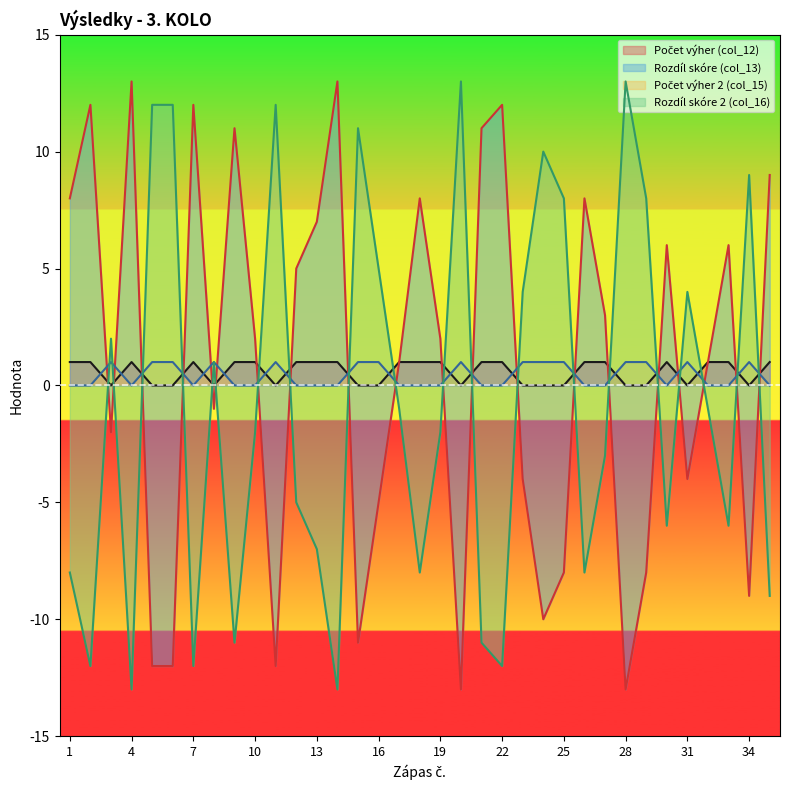

Which category has the highest value in the Počet výher (col_12) series?

1